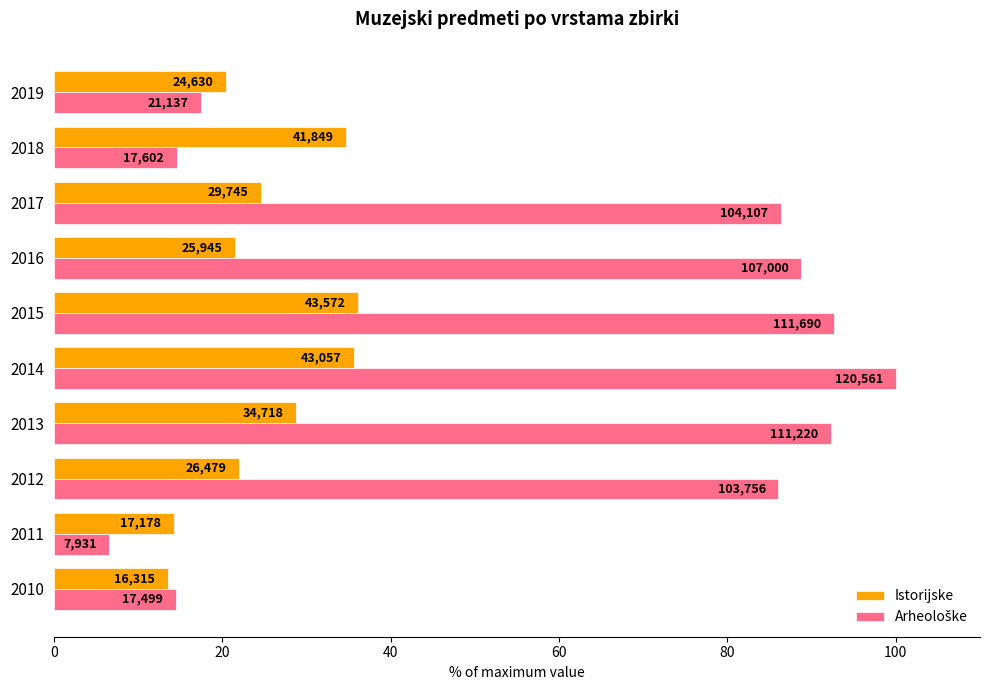

What is the difference between the maximum and second lowest values in the Istorijske series?

21.9